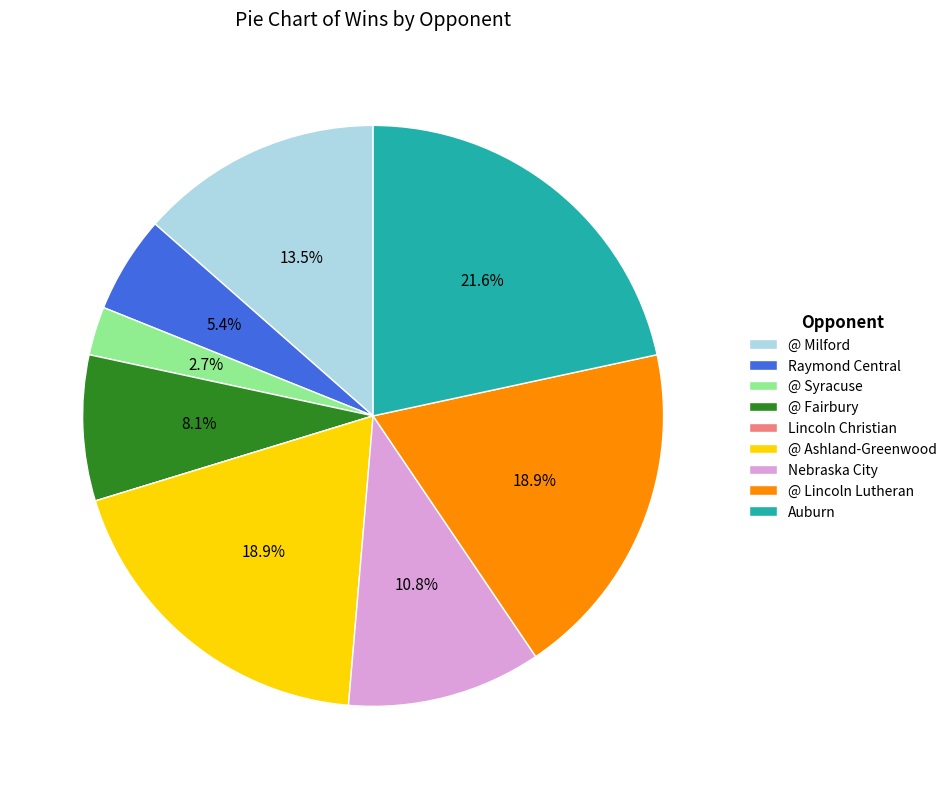

Is there any slice that represents more than half of the pie?

No